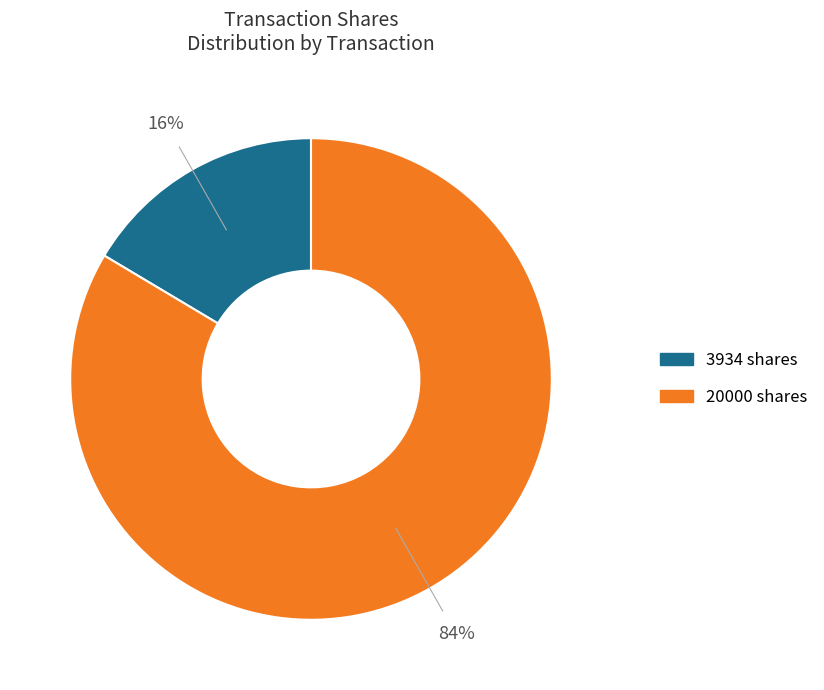

Count the number of slices in the pie.

2